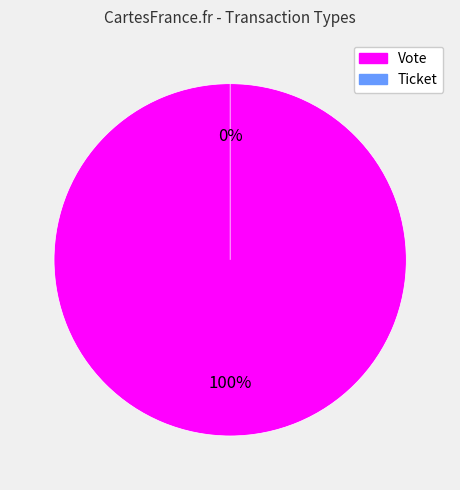

To the nearest percent, what percentage of the pie is Vote?

100%